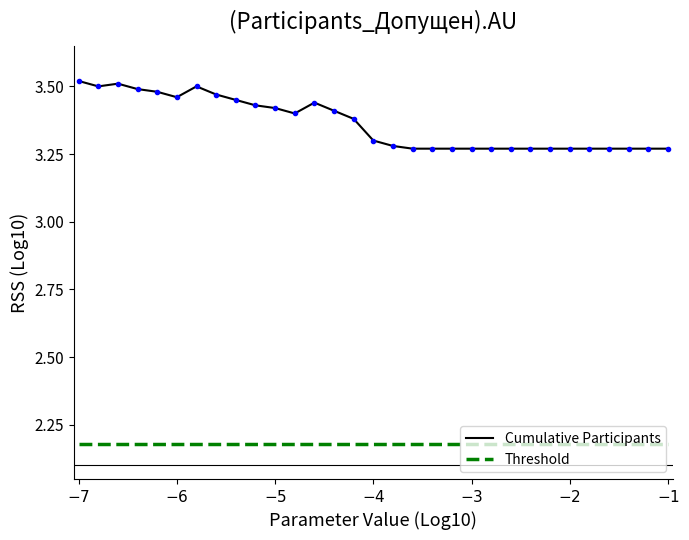

Which series has the largest total across all categories?

Cumulative Participants